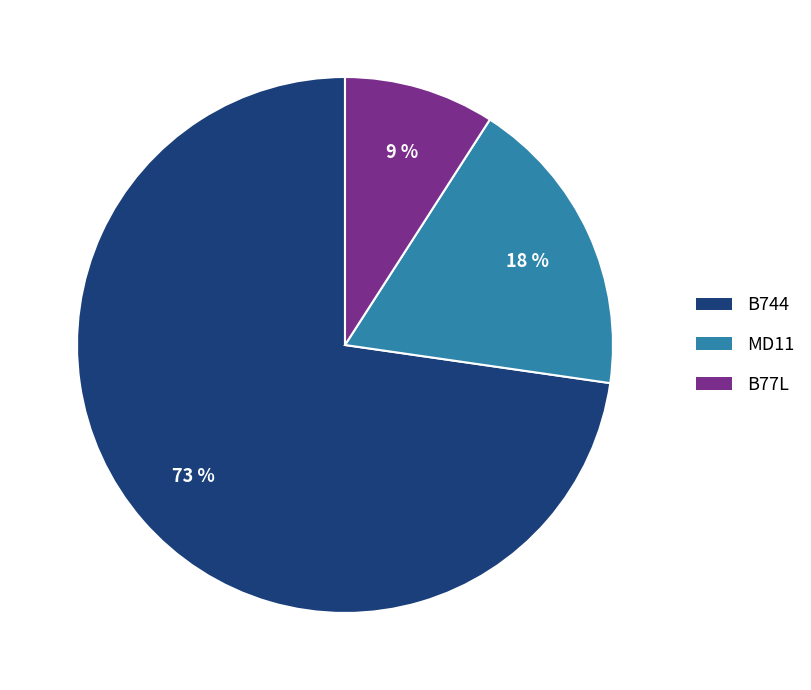

What is the smallest slice in the pie chart?

B77L